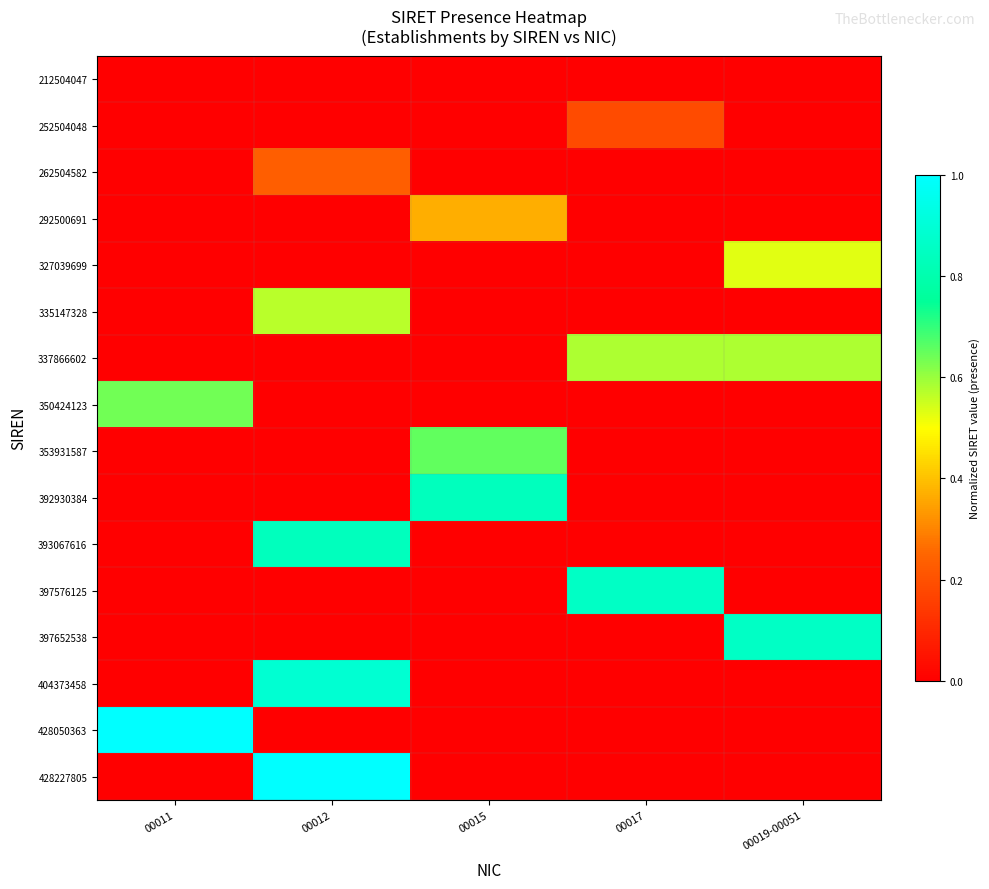

Which series has the largest total across all categories?

337866602